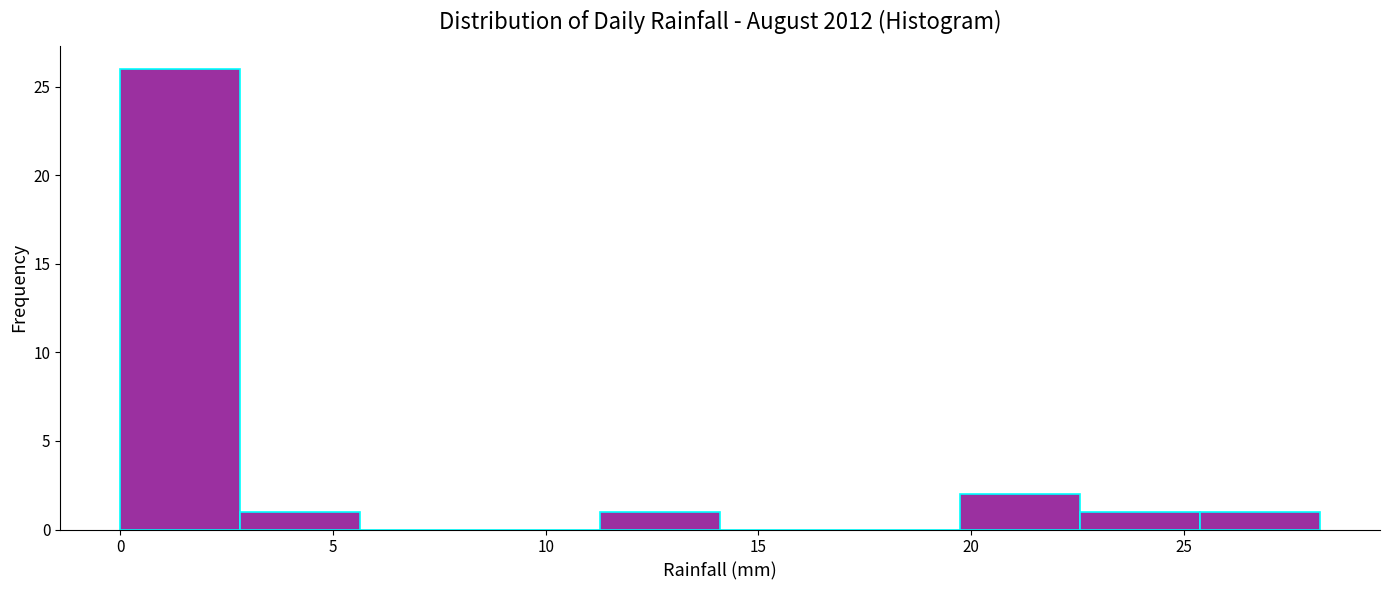

What is the height of the bar covering 0.0 to 3.0 on the x-axis? Neither the bar edges nor the heights are printed on the chart, so give them approximately, as read against the axes.

26